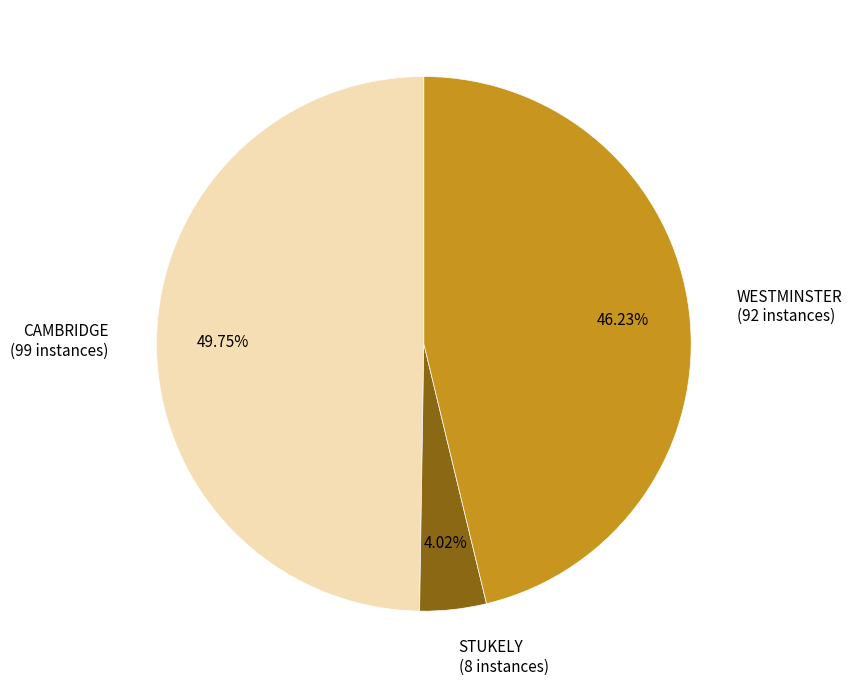

Is WESTMINSTER the majority of the pie?

No